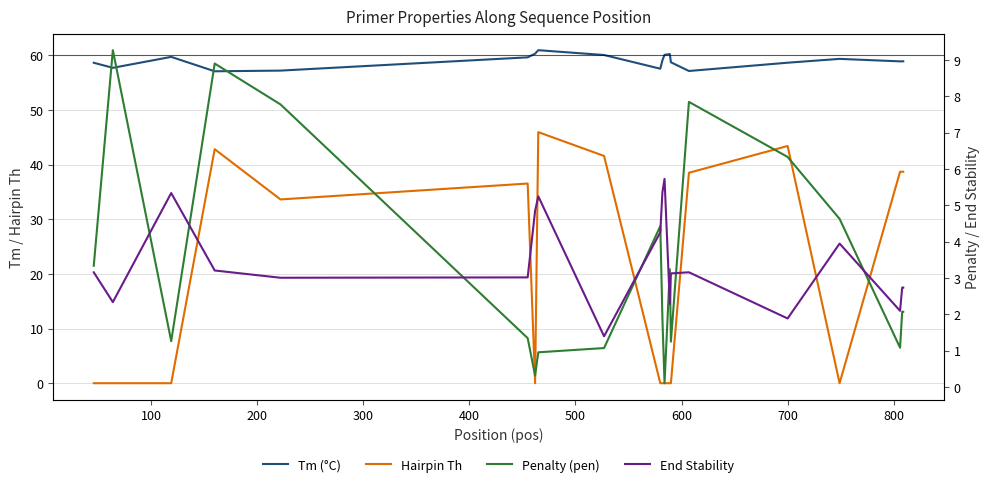

Reading left to right, transcribe all the data shown in this chart.

Tm (°C): 58.7	57.7	59.7	57.1	57.2	59.7	60.3	61.0	60.1	57.6	59.1	60.1	60.2	58.7	57.2	58.7	59.4	58.9	58.9	58.9
Hairpin Th: 0.0	0.0	0.0	42.8	33.6	36.5	0.0	46.0	41.6	0.0	0.0	0.0	0.0	0.0	38.5	43.4	0.0	38.7	38.7	38.7
Penalty (pen): 3.3	9.3	1.3	8.9	7.8	1.3	0.3	1.0	1.1	4.4	1.9	0.1	3.2	1.3	7.8	6.3	4.6	1.1	2.1	2.1
End Stability: 3.2	2.3	5.3	3.2	3.0	3.0	4.8	5.2	1.4	4.3	5.4	5.7	2.3	3.1	3.2	1.9	4.0	2.1	2.7	2.7